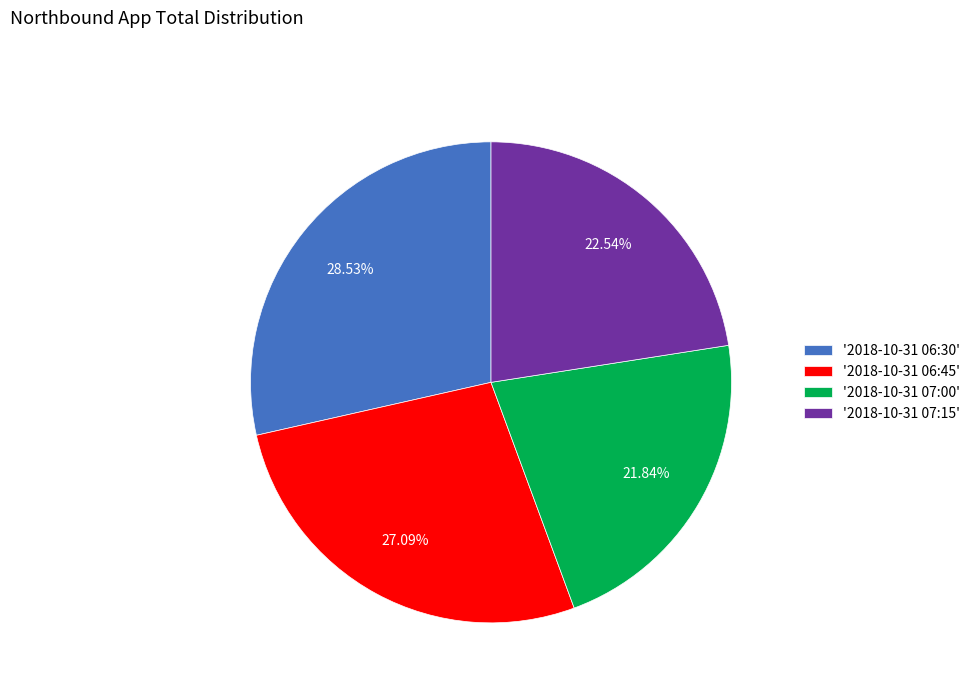

What is the smallest slice in the pie chart?

'2018-10-31 07:00'